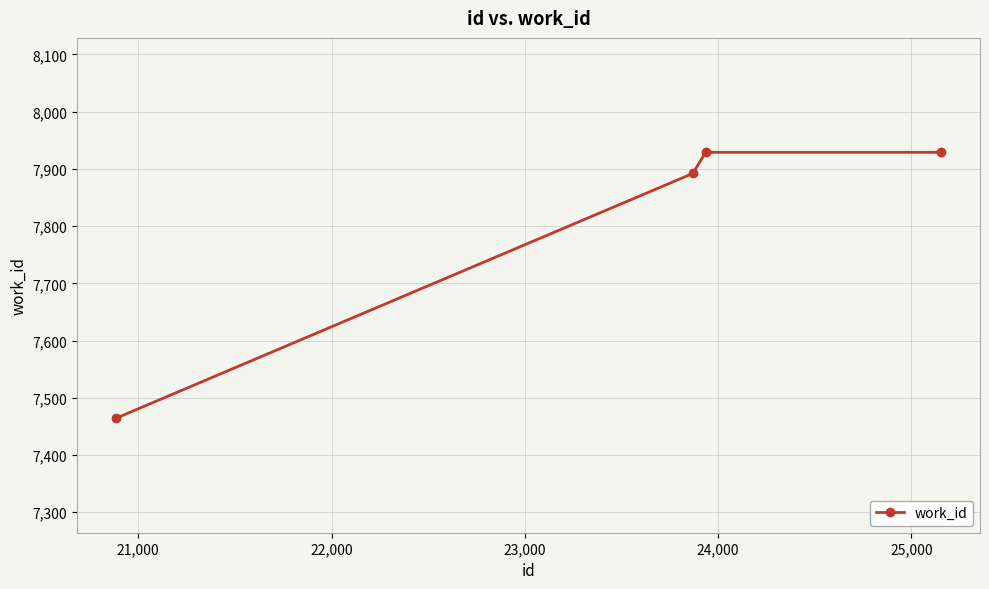

What is the value of the 1st point from the left?

7464